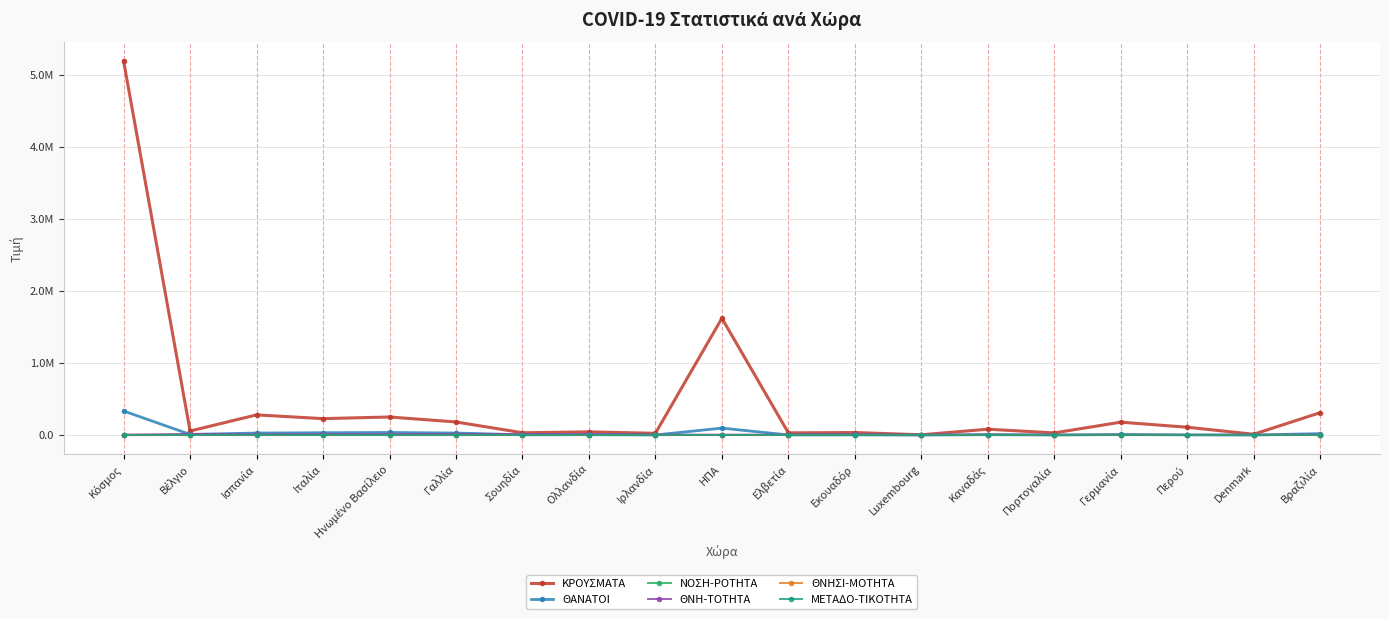

Which category has the highest value in the ΝΟΣΗ-ΡΟΤΗΤΑ series?

Luxembourg